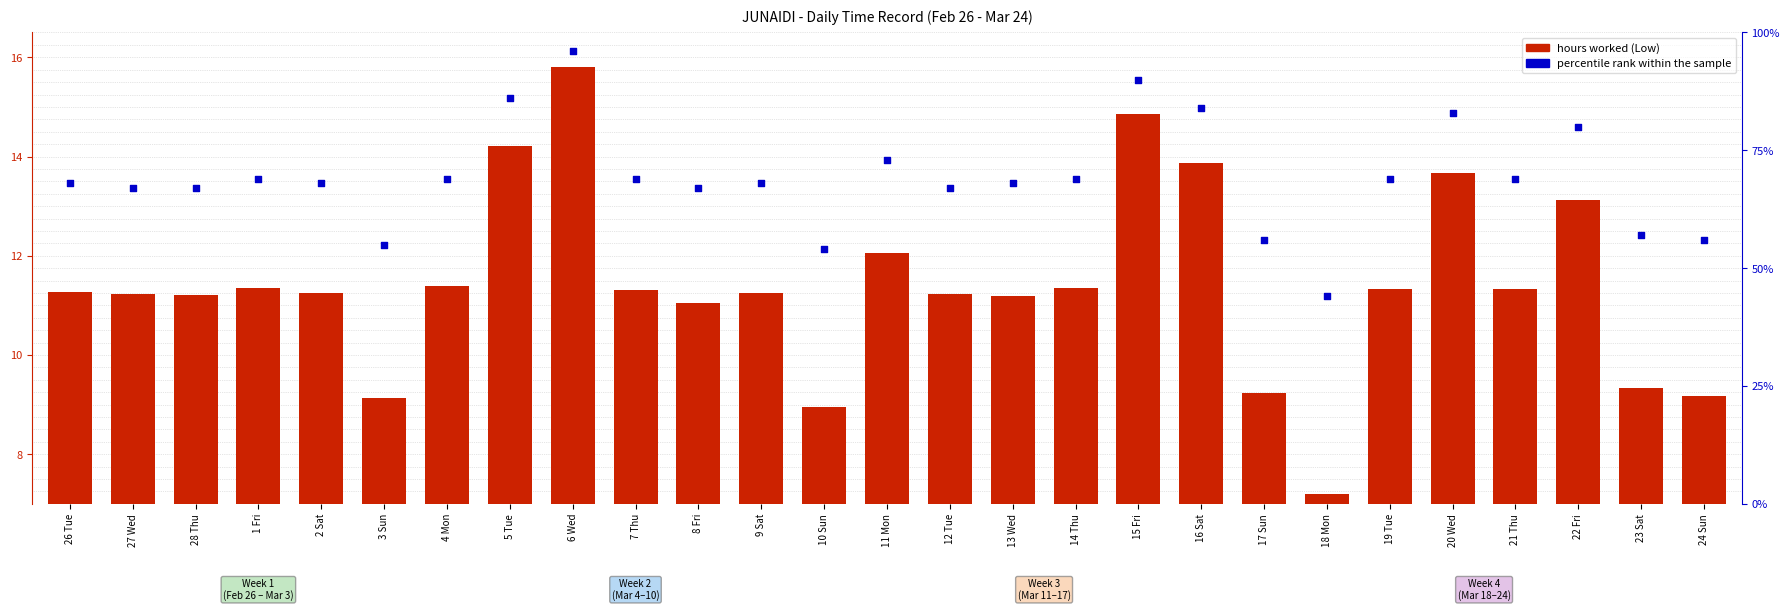

Which series has the largest total across all categories?

percentile rank within the sample